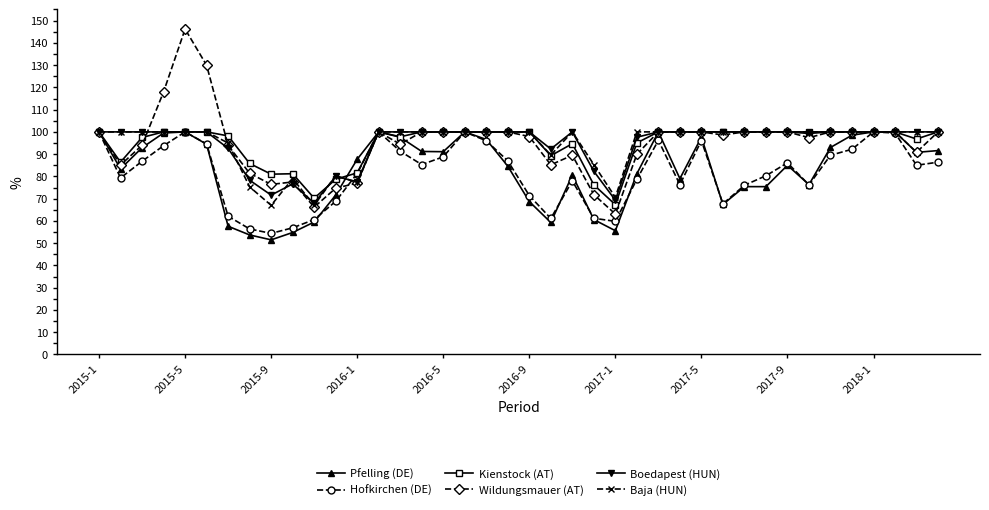

What is the value of the Kienstock (AT) point at the 39th from the left?

96.8